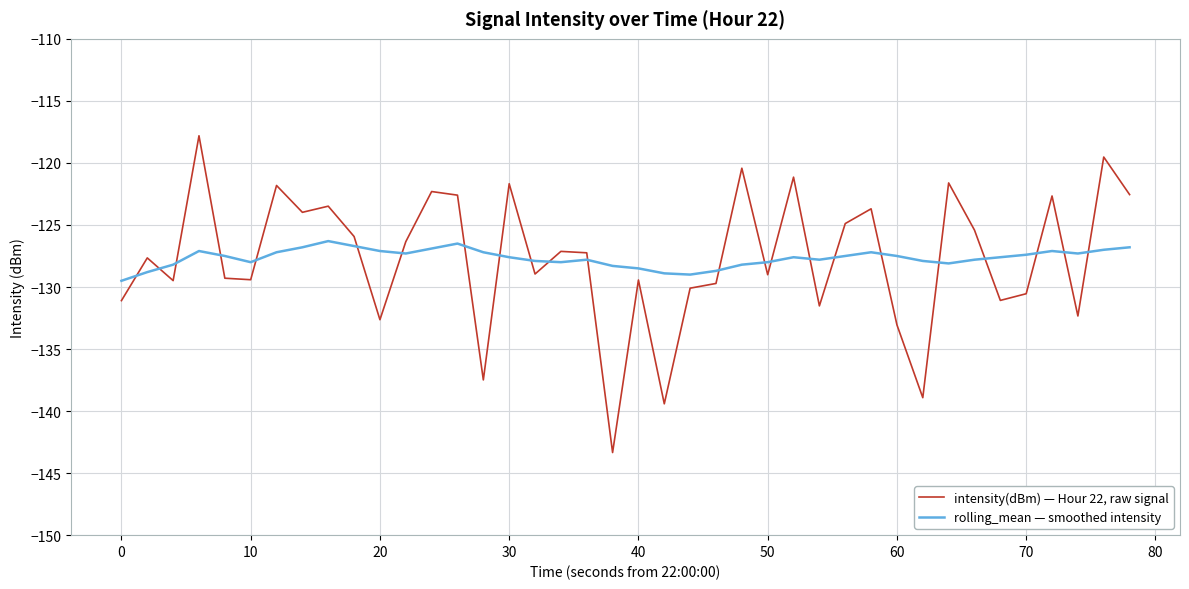

After their last crossing, which series has the higher values: rolling_mean — smoothed intensity or intensity(dBm) — Hour 22, raw signal?

intensity(dBm) — Hour 22, raw signal